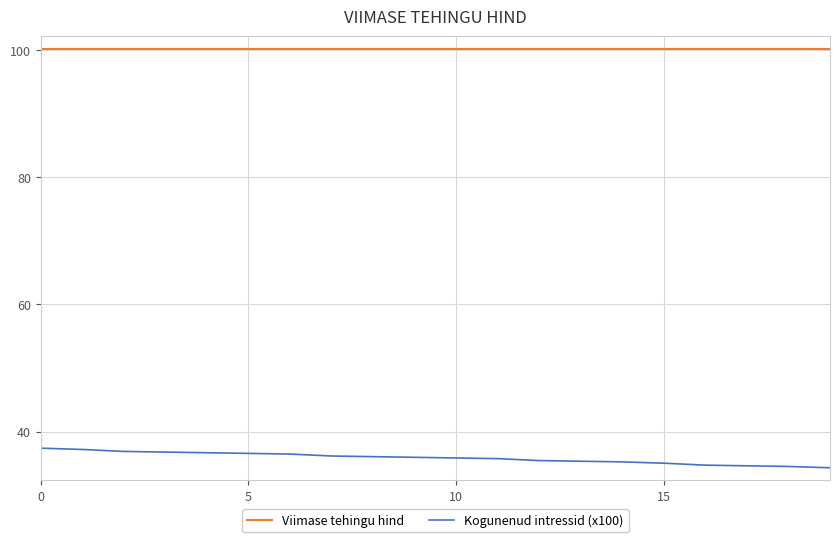

Which series has the largest total across all categories?

Viimase tehingu hind